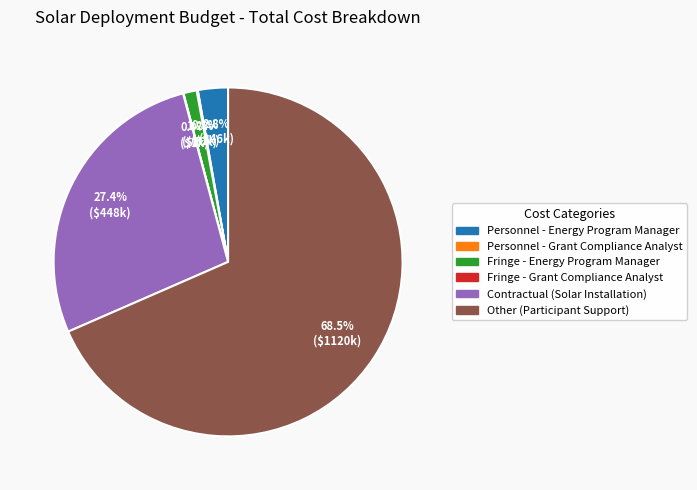

Which has a higher value, Other (Participant Support) or Fringe - Energy Program Manager?

Other (Participant Support)